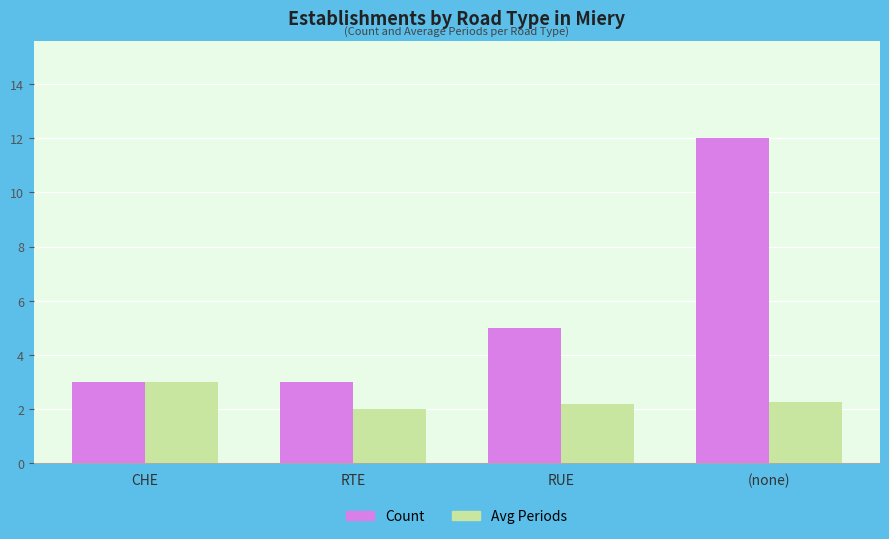

What is the average value of the Avg Periods series?

2.4